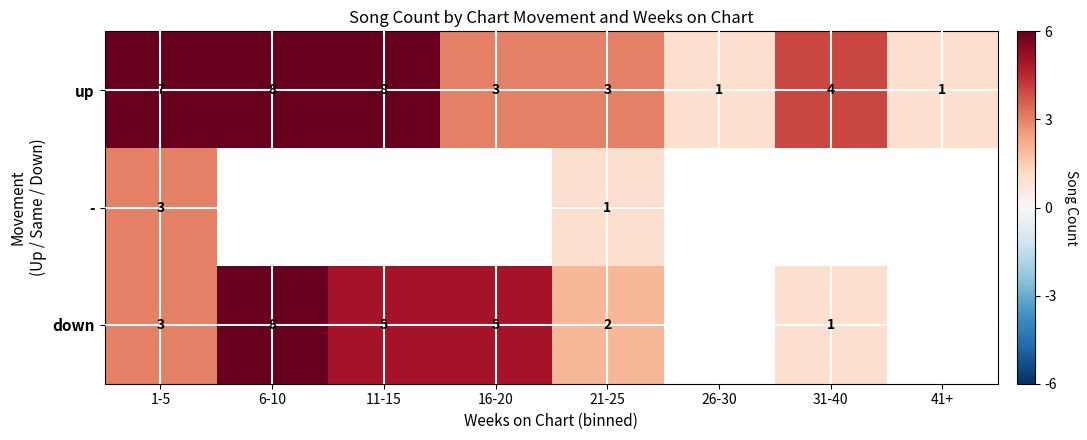

At which label is up closest to 4?

31-40